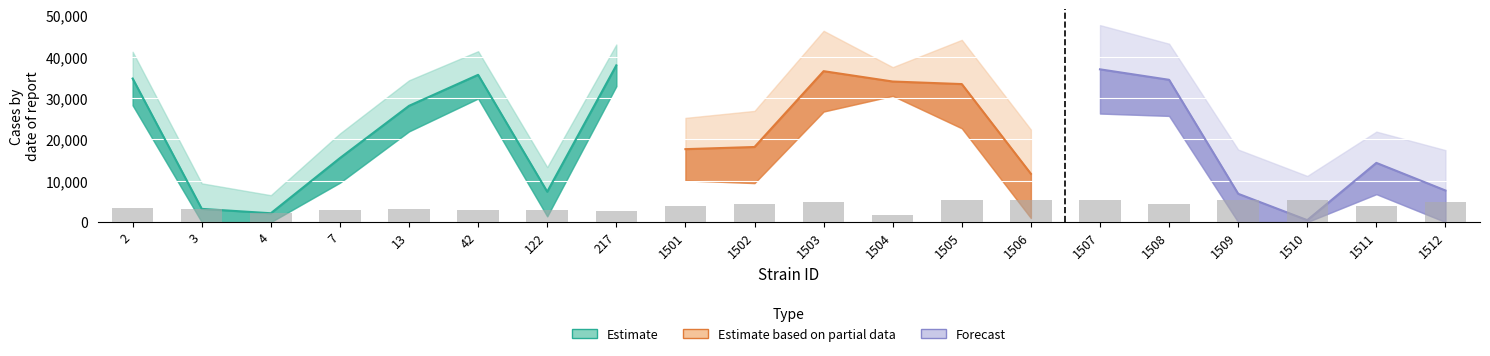

At how many categories does at least one series exceed -3033?

20